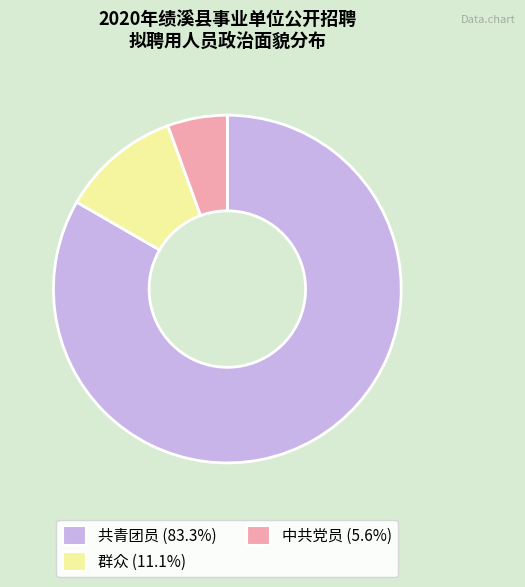

True or false: 中共党员 accounts for 6% of the total.

True